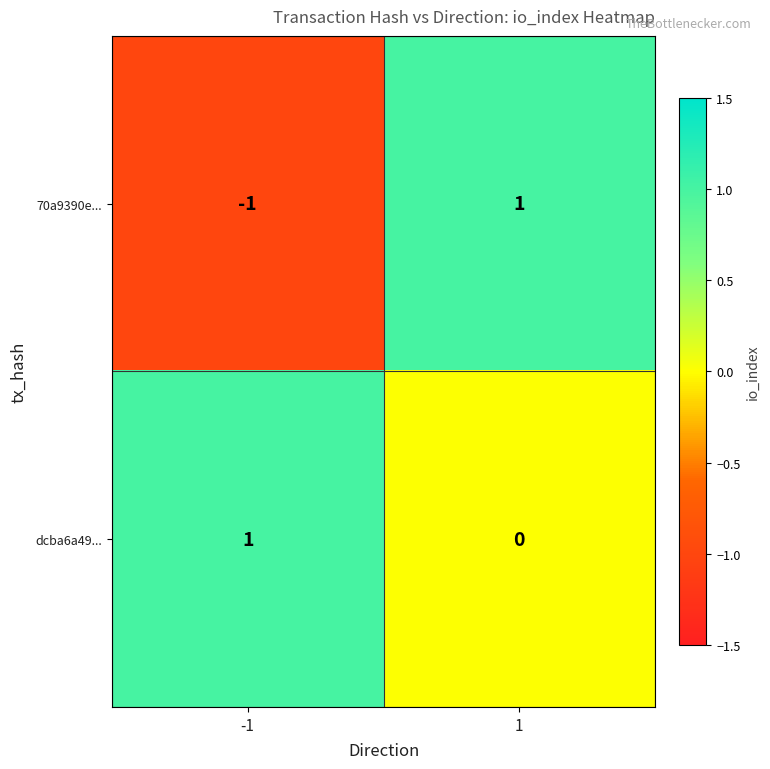

Reading right to left, transcribe all the data shown in this chart.

70a9390e...: 1	-1
dcba6a49...: 0	1